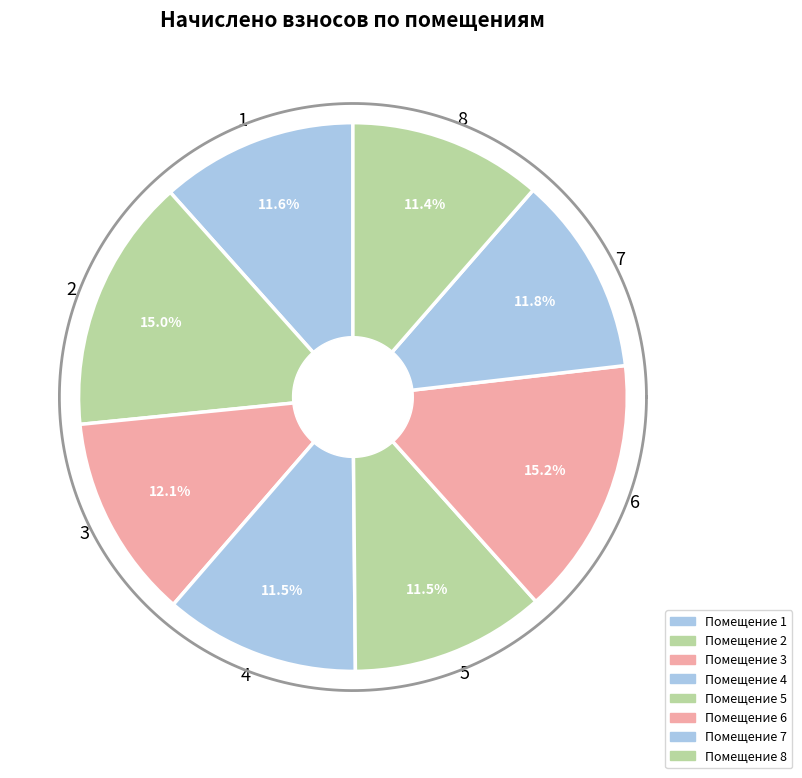

Is there any slice that represents more than half of the pie?

No